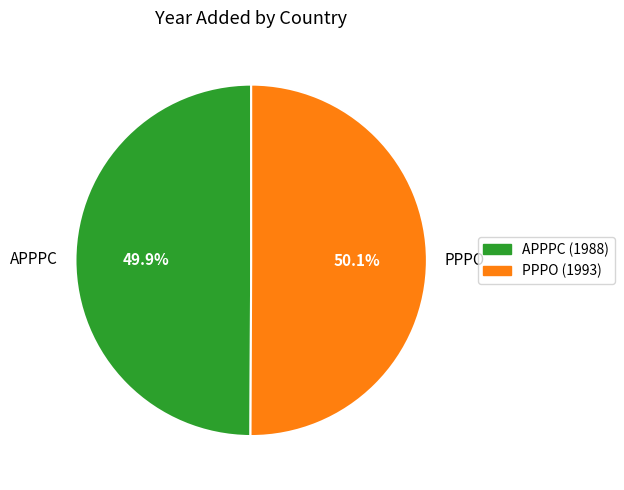

Is there a majority slice in this chart?

Yes